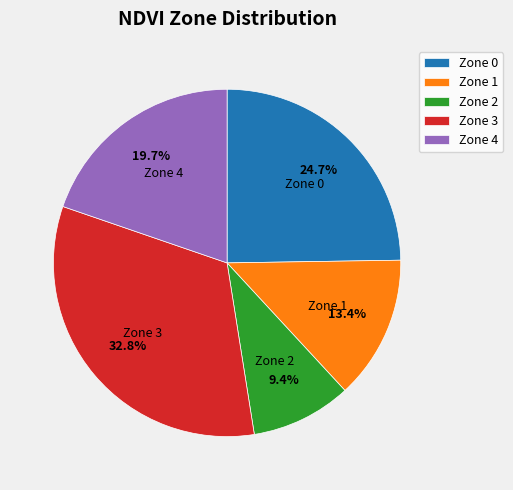

Is the sum of Zone 0 and Zone 1 greater than half?

No